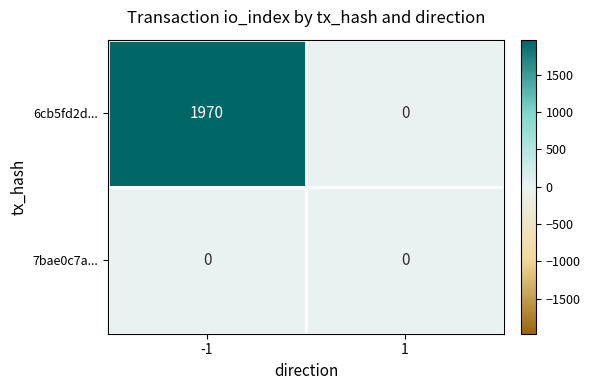

At which label is 7bae0c7a... closest to 0?

-1